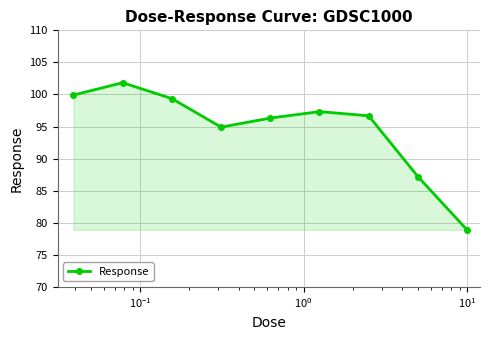

How many data points are less than 96?

3